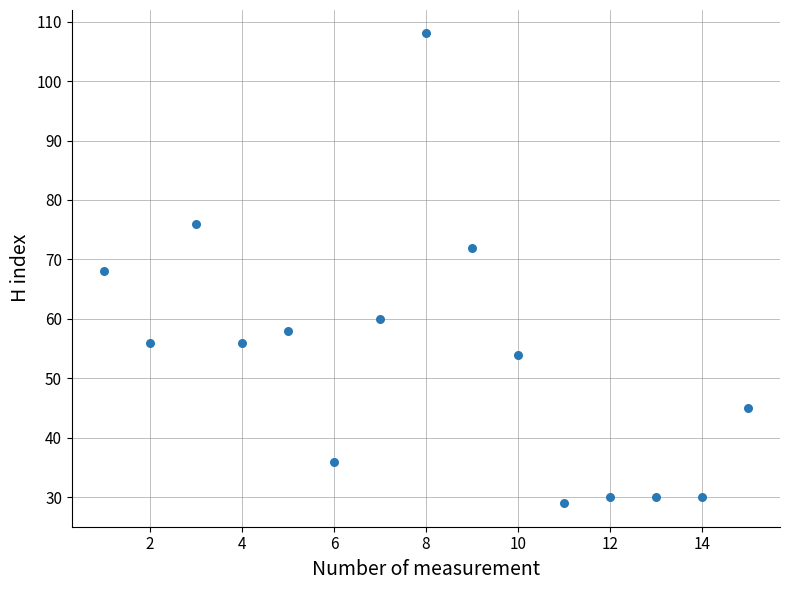

What is the range of Y values (max minus min)?

79